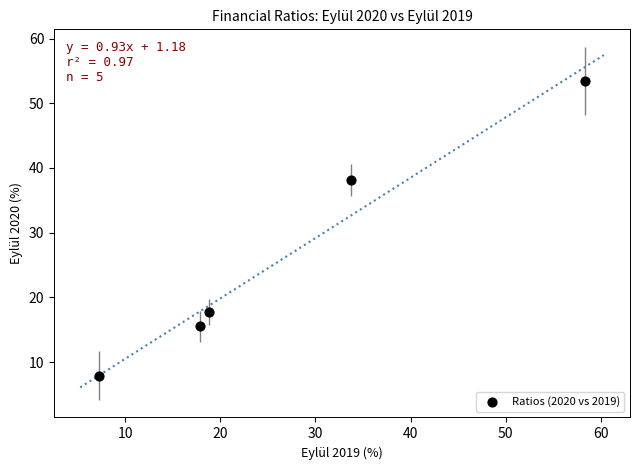

What is the range of Y values (max minus min)?

45.5